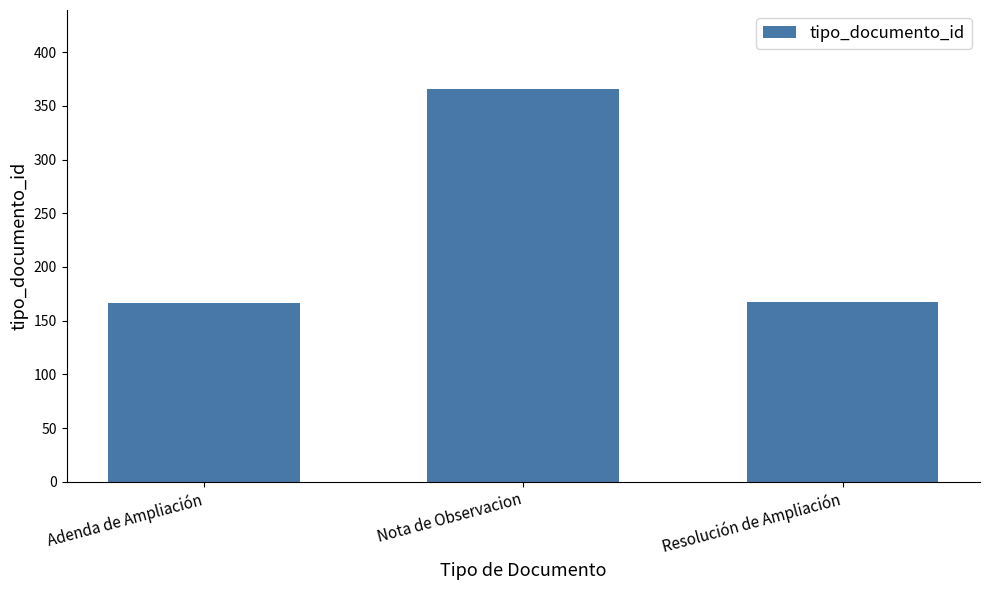

What is the label of the 3rd bar from the right?

Adenda de Ampliación